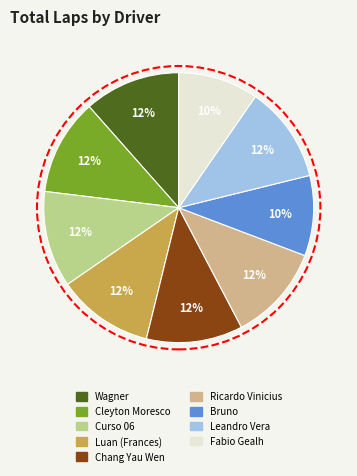

To the nearest percent, what percentage of the pie is Ricardo Vinicius?

12%